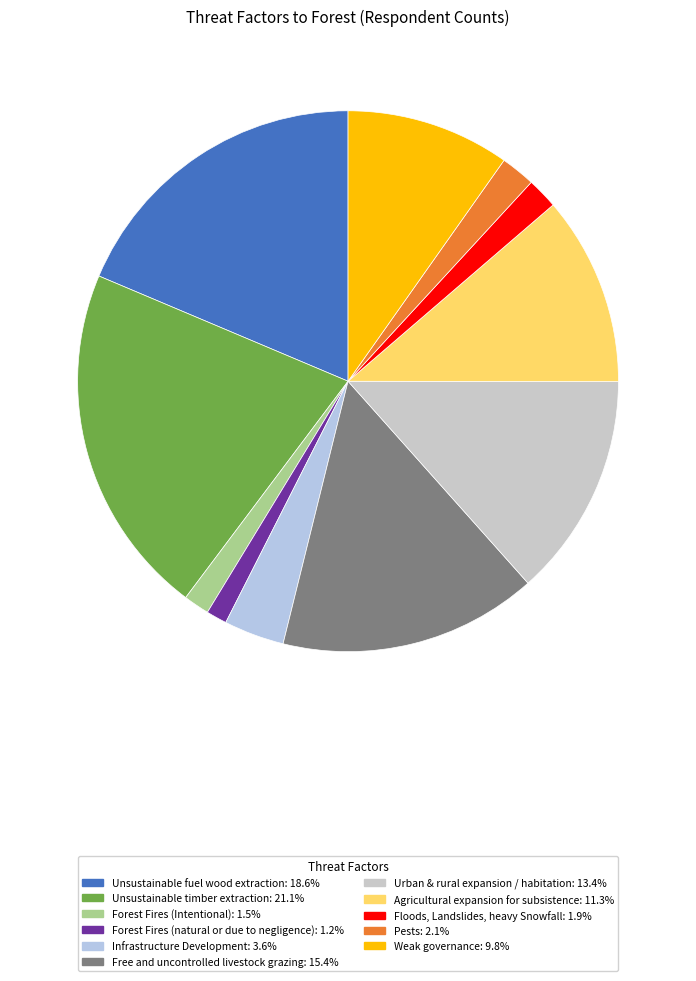

Rank the categories by value from lowest to highest.

Forest Fires (natural or due to negligence), Forest Fires (Intentional), Floods, Landslides, heavy Snowfall, Pests, Infrastructure Development, Weak governance, Agricultural expansion for subsistence, Urban & rural expansion / habitation, Free and uncontrolled livestock grazing, Unsustainable fuel wood extraction, Unsustainable timber extraction